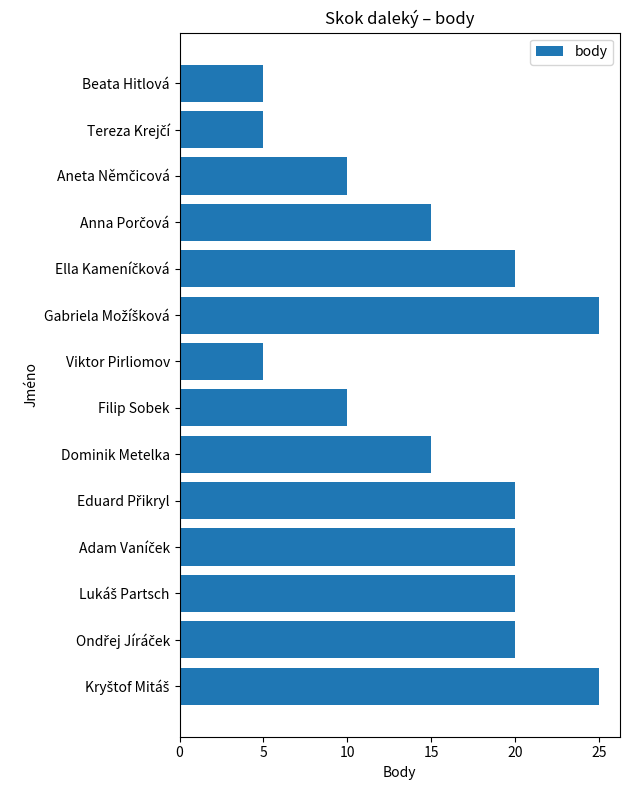

What is the difference between the maximum and minimum values?

20